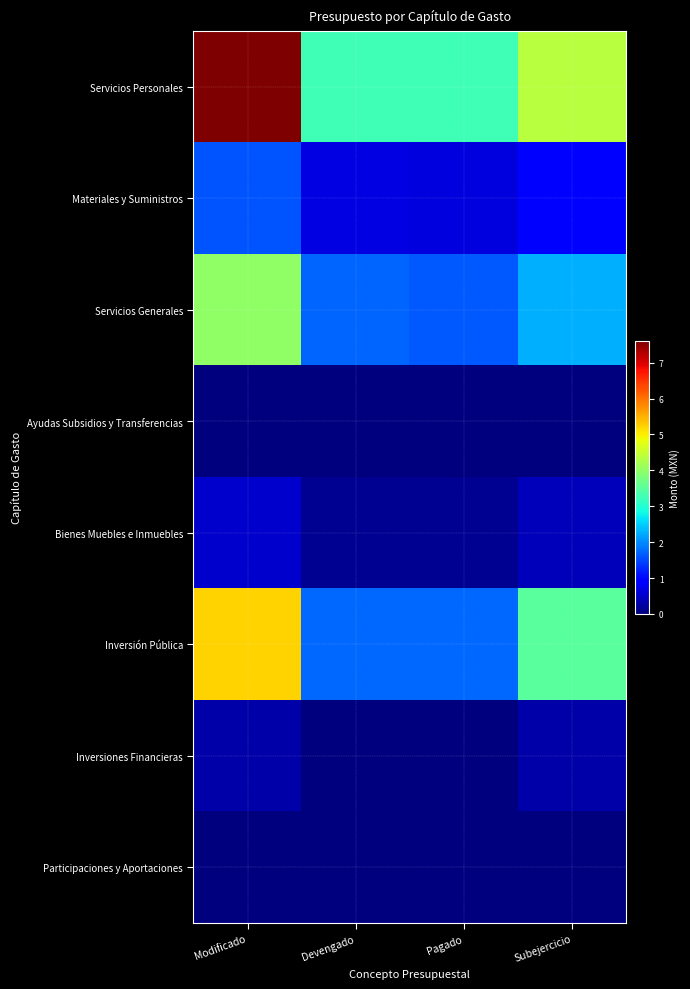

At how many categories does at least one series exceed 3128492?

4